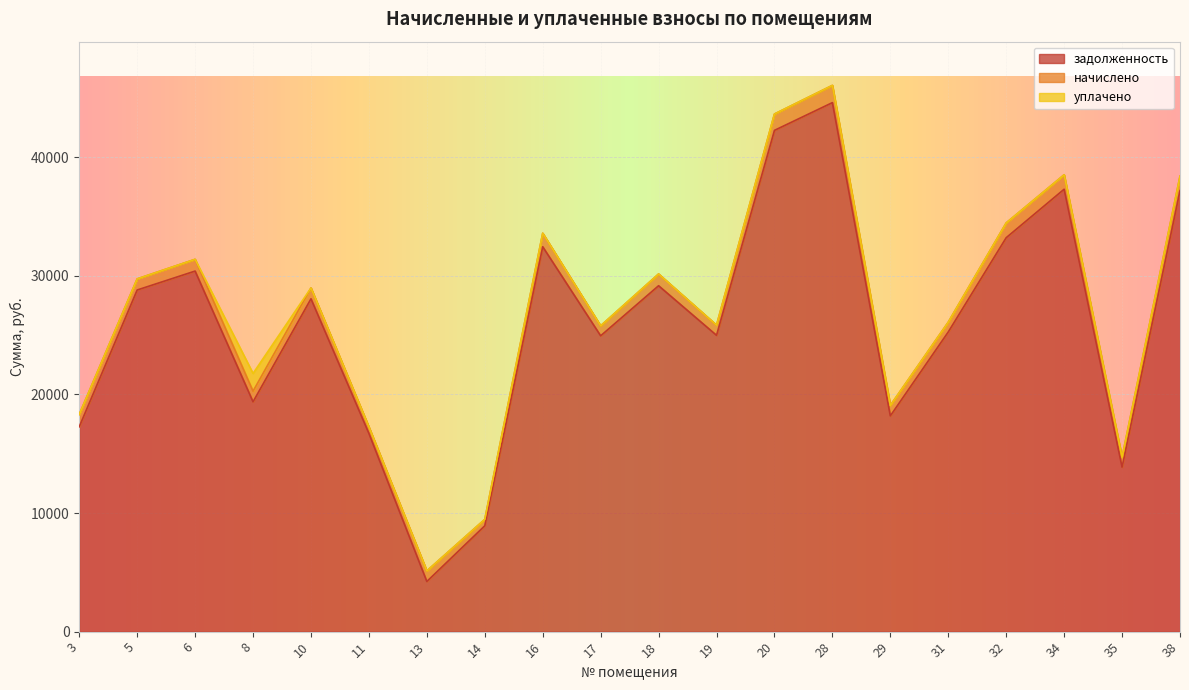

True or false: начислено has a value of 1547.4 at 5.

False